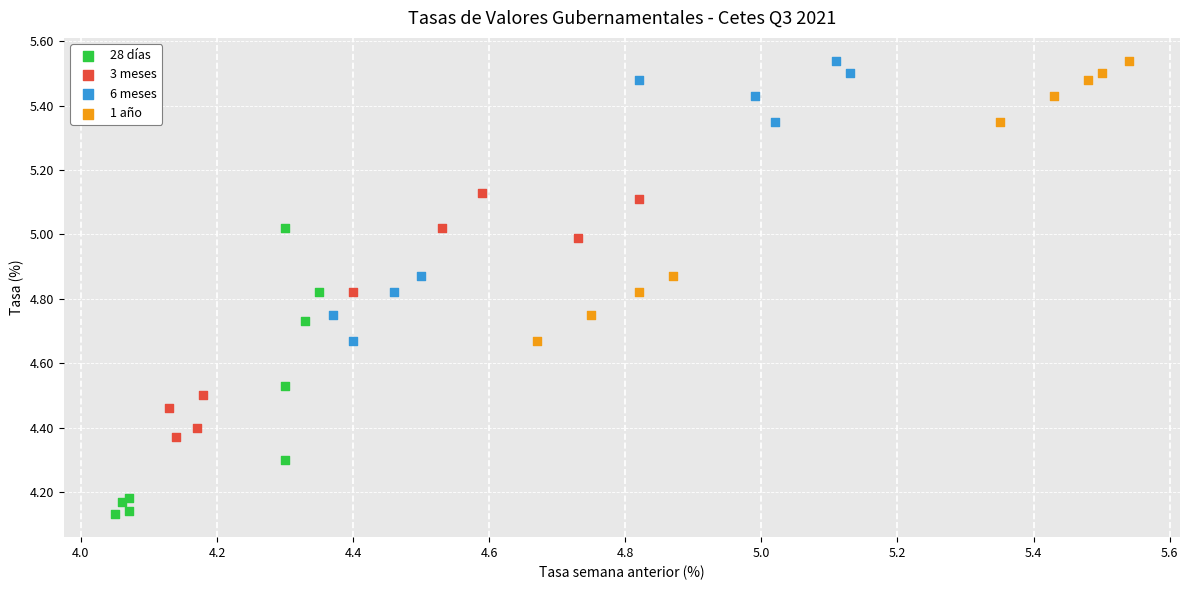

Which series contains the lowest Y value?

28 días